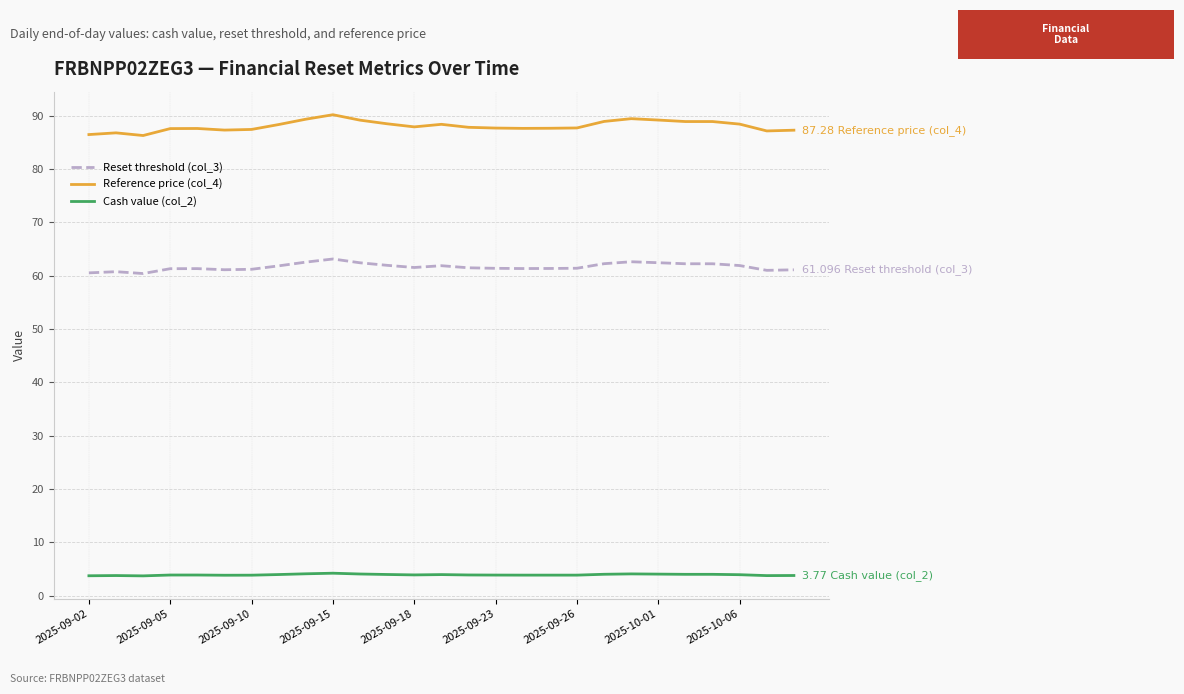

At how many categories does at least one series exceed 8?

27